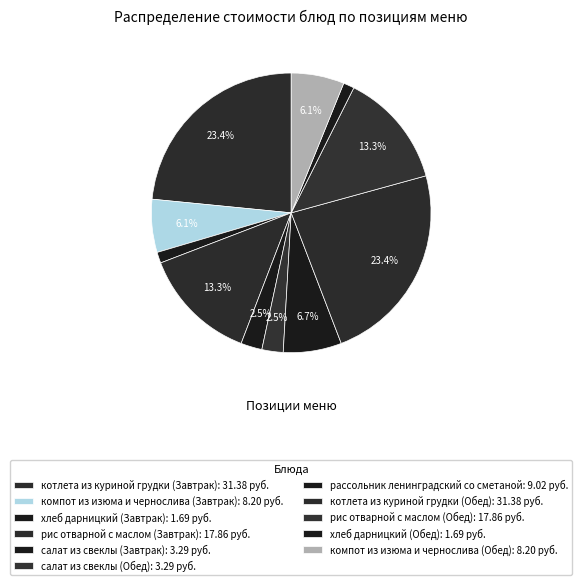

Between рассольник ленинградский со сметаной and салат из свеклы (Обед), which is larger?

рассольник ленинградский со сметаной